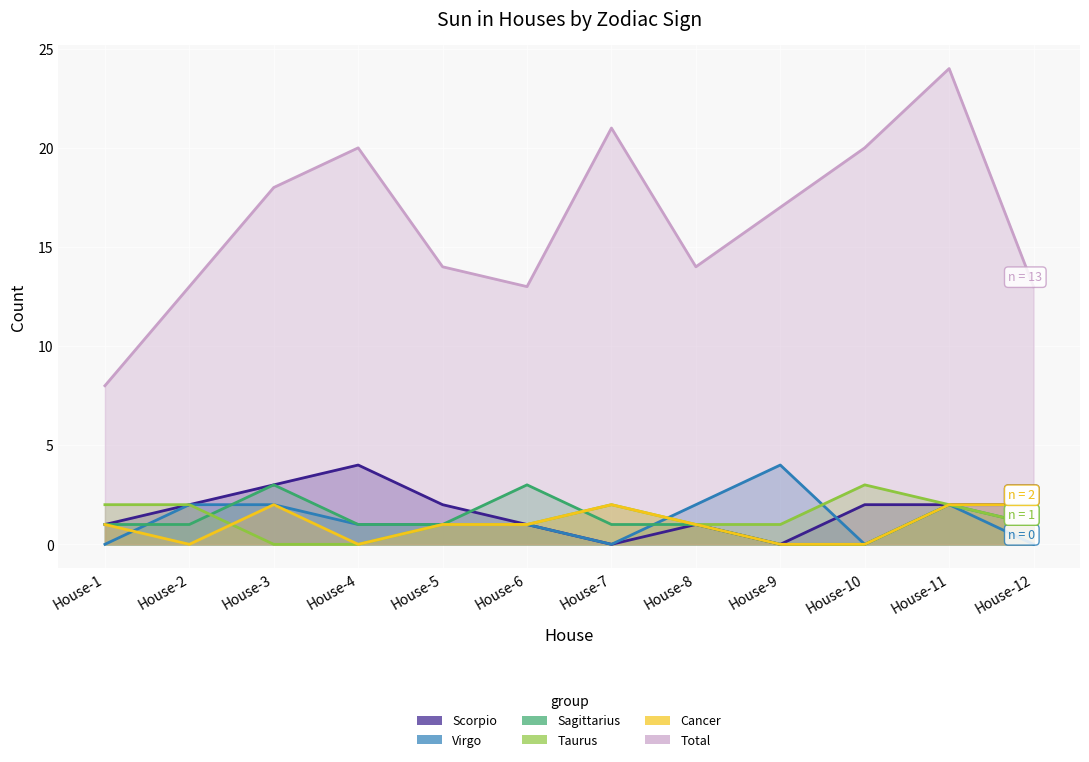

What is the sum of all Virgo values?

15